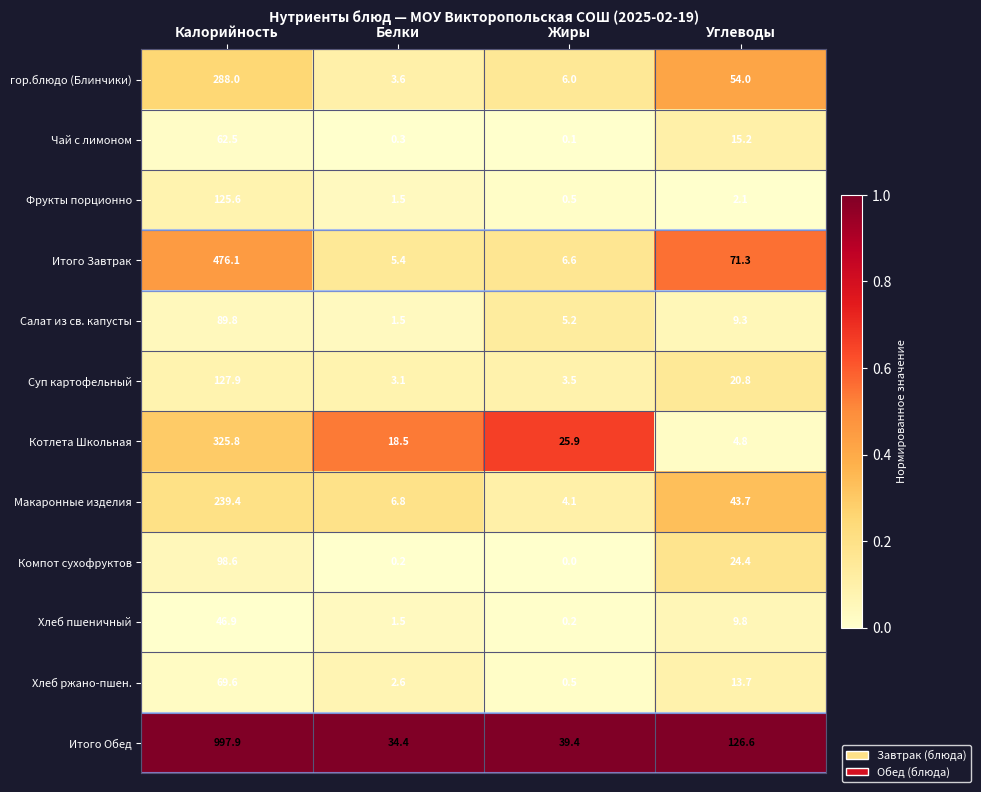

Which series has the largest total across all categories?

Итого Обед